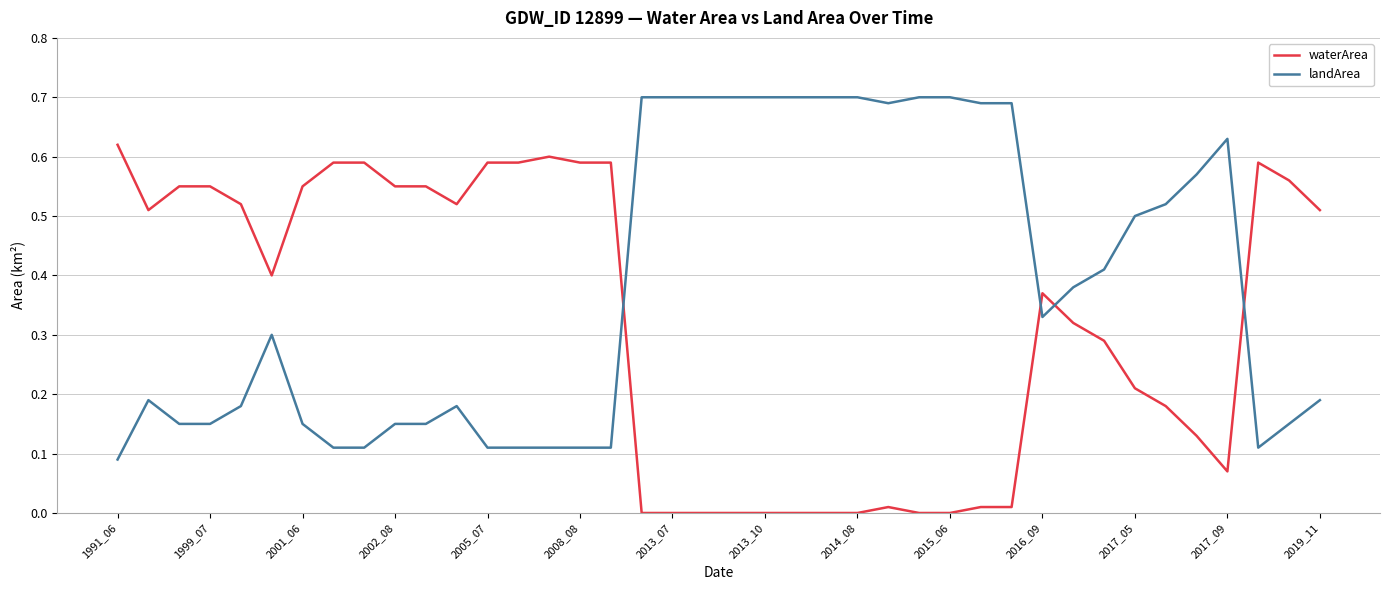

Does the chart display data point markers on the line(s)?

No